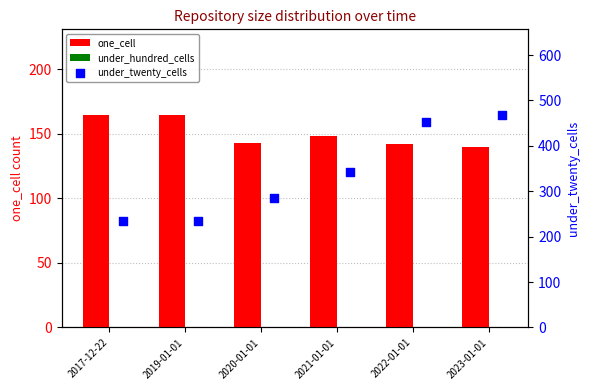

At how many categories does at least one series exceed 119?

6